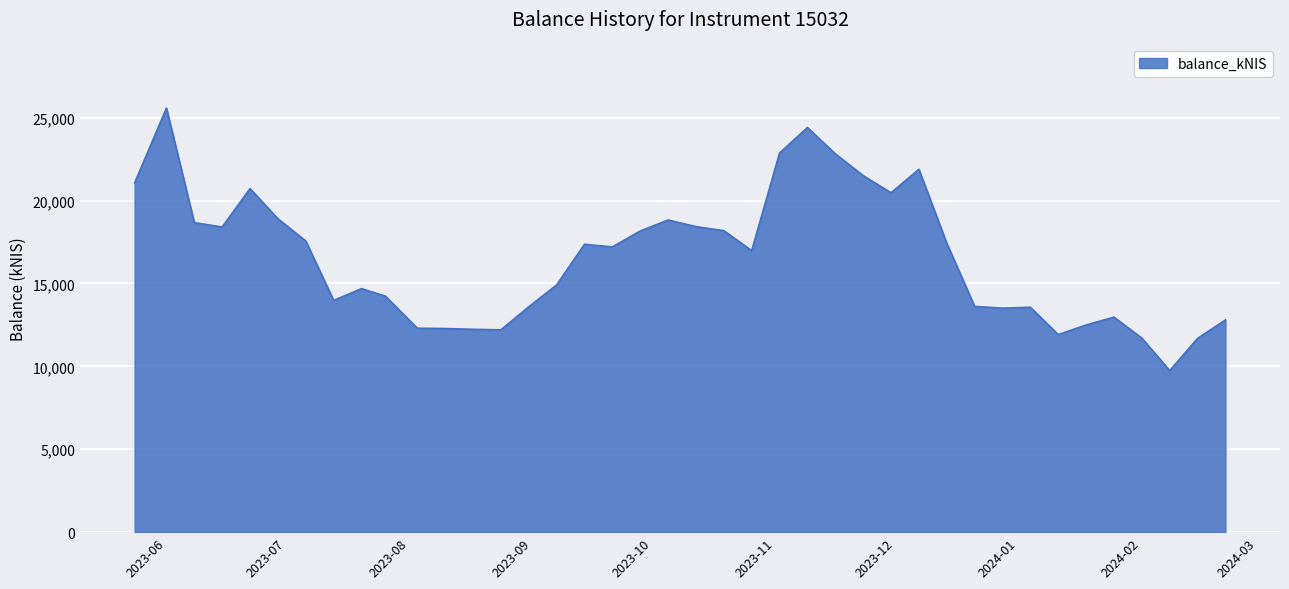

What is the average value?

16548.0